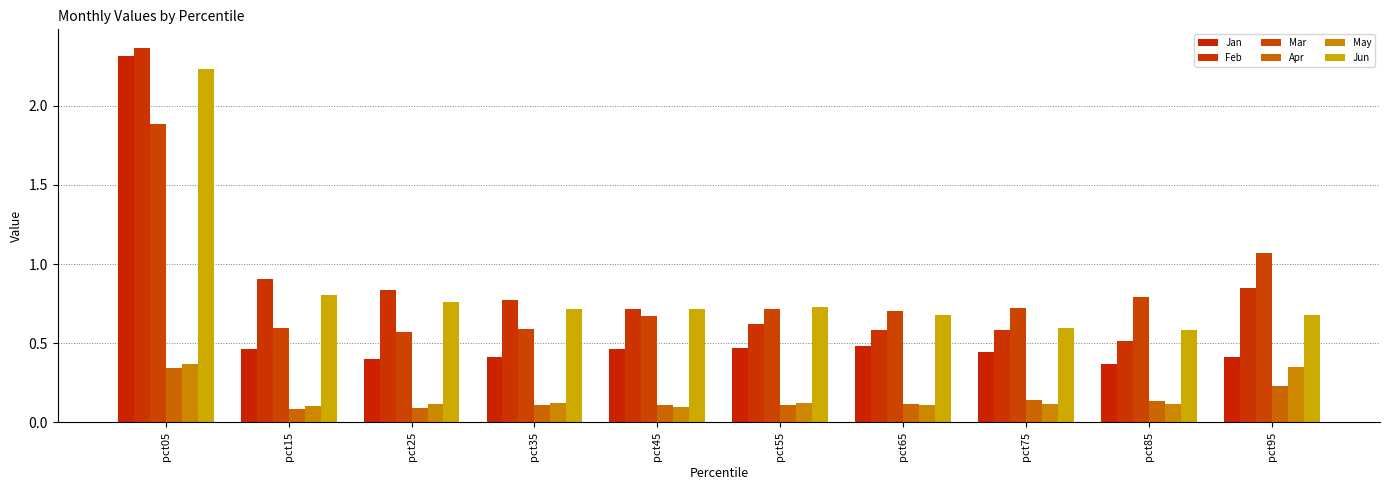

What is the difference between the Jun values at pct05 and pct95?

1.5